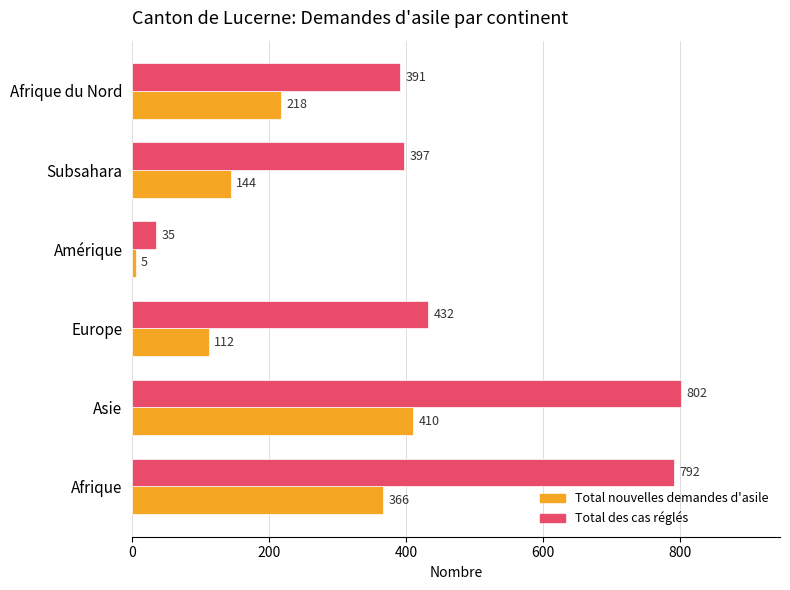

Rank the series at Afrique from lowest to highest value.

Total nouvelles demandes d'asile, Total des cas réglés